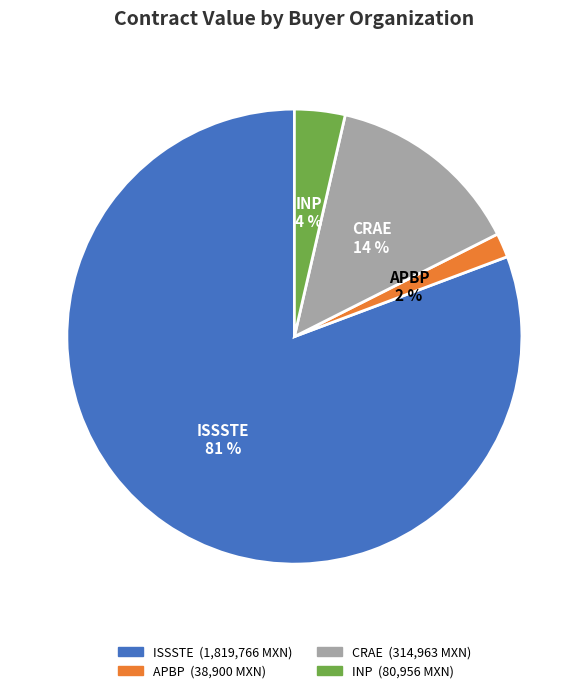

Count the number of slices in the pie.

4